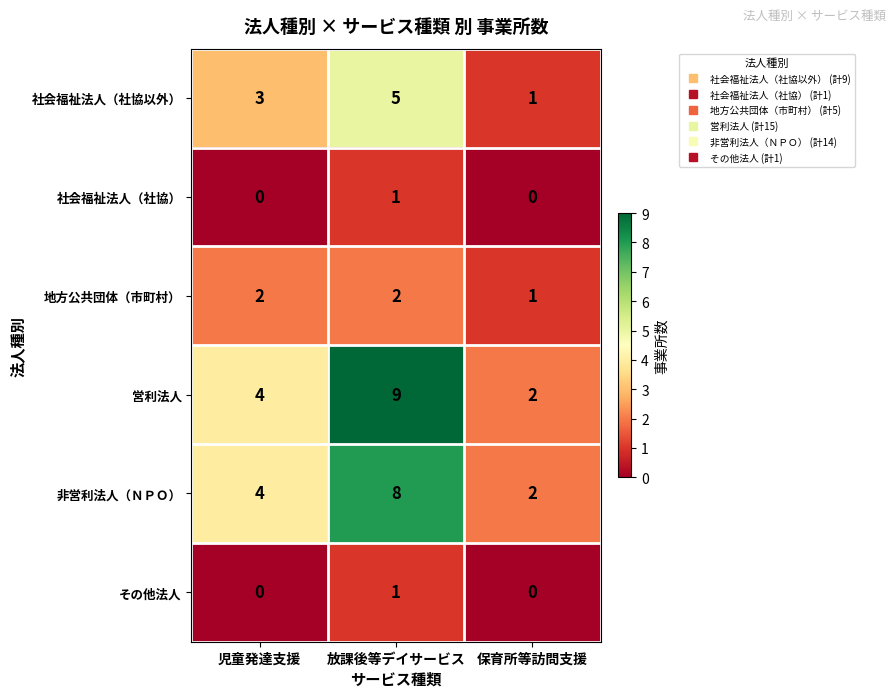

The value of 社会福祉法人（社協以外） at 放課後等デイサービス is 3. True or false?

False